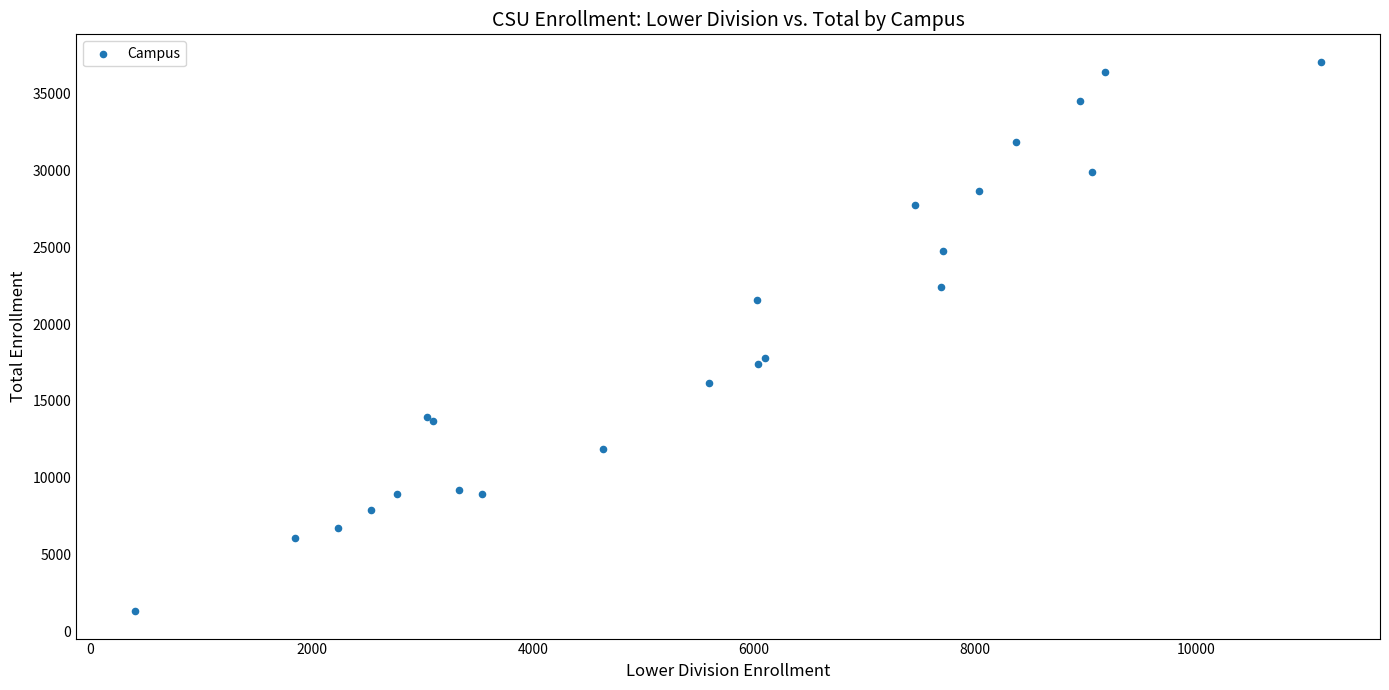

What Y value in the scatter plot is closest to 19191?

17809.3